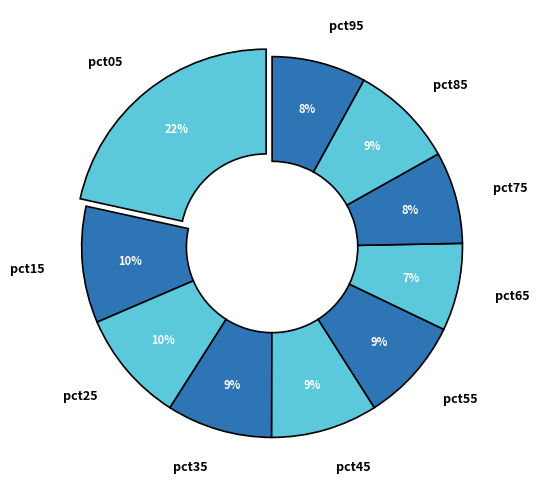

To the nearest percent, what percentage of the pie is pct05?

22%